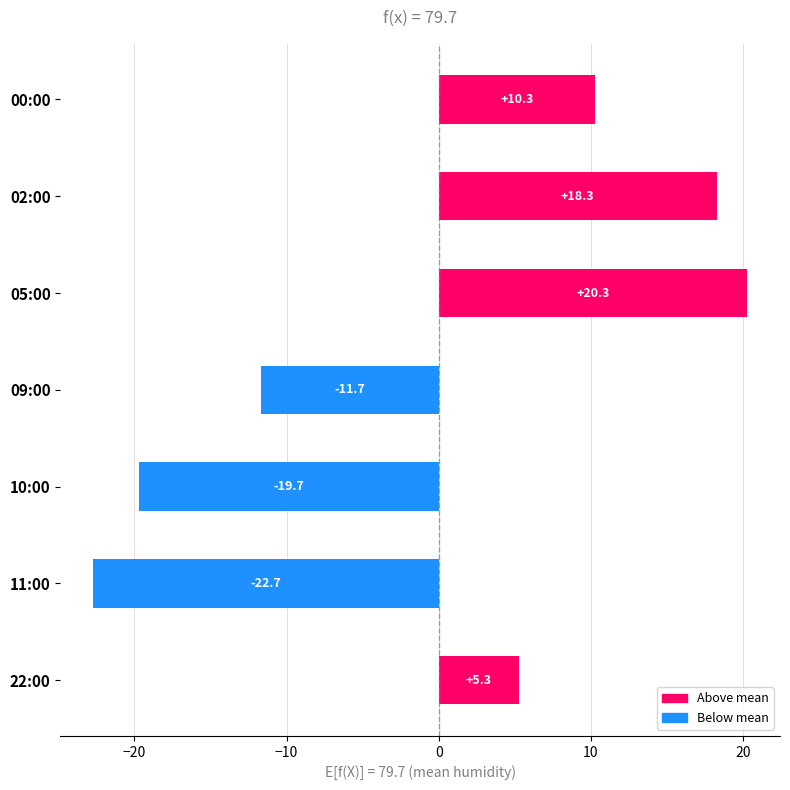

Which category has the lowest value across all series?

11:00